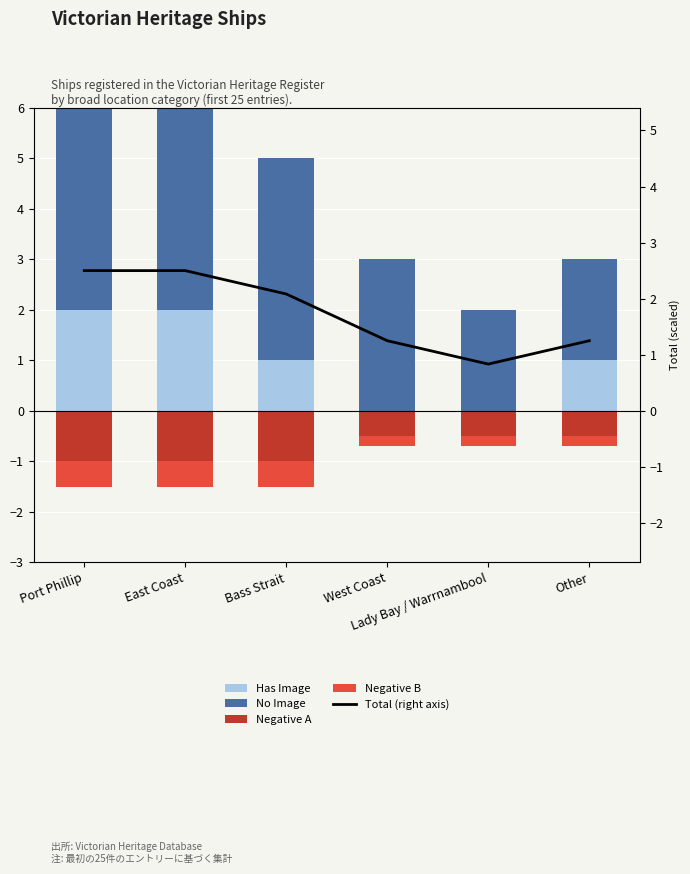

What are all the series names shown in the legend?

Has Image, No Image, Negative A, Negative B, Total (right axis)